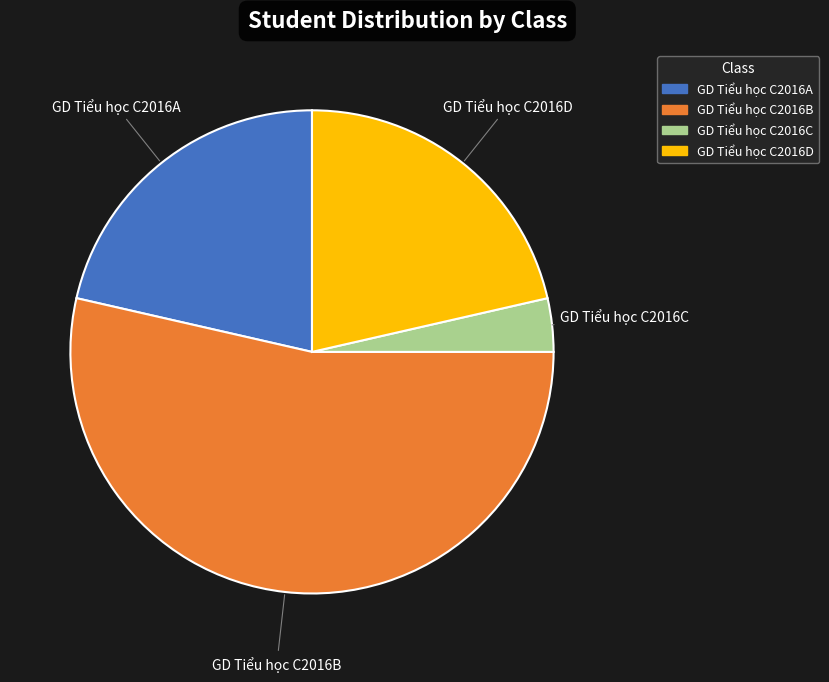

Which category has the smallest portion of the pie?

GD Tiểu học C2016C